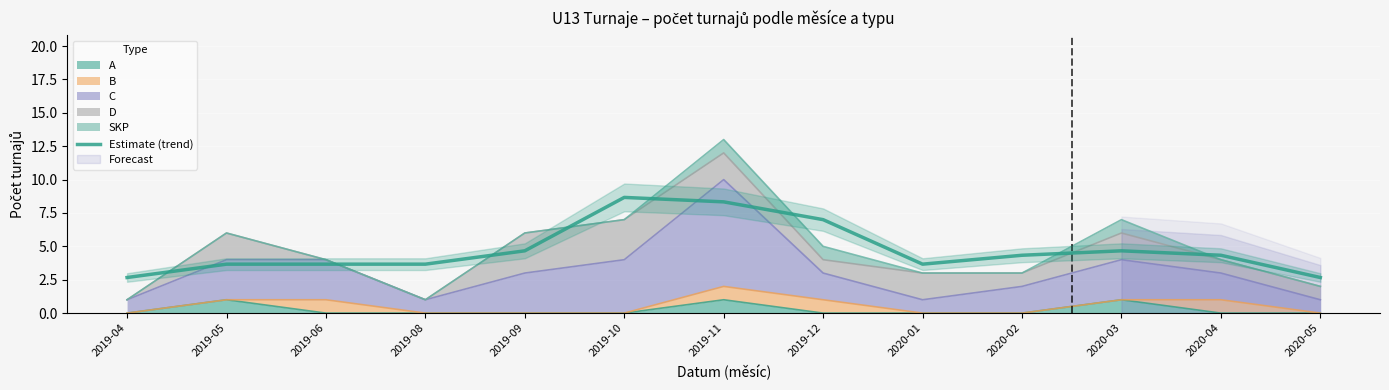

Reading left to right, list all the values displayed in this chart.

2.7	3.7	3.7	3.7	4.7	8.7	8.3	7.0	3.7	4.3	4.7	4.3	2.7